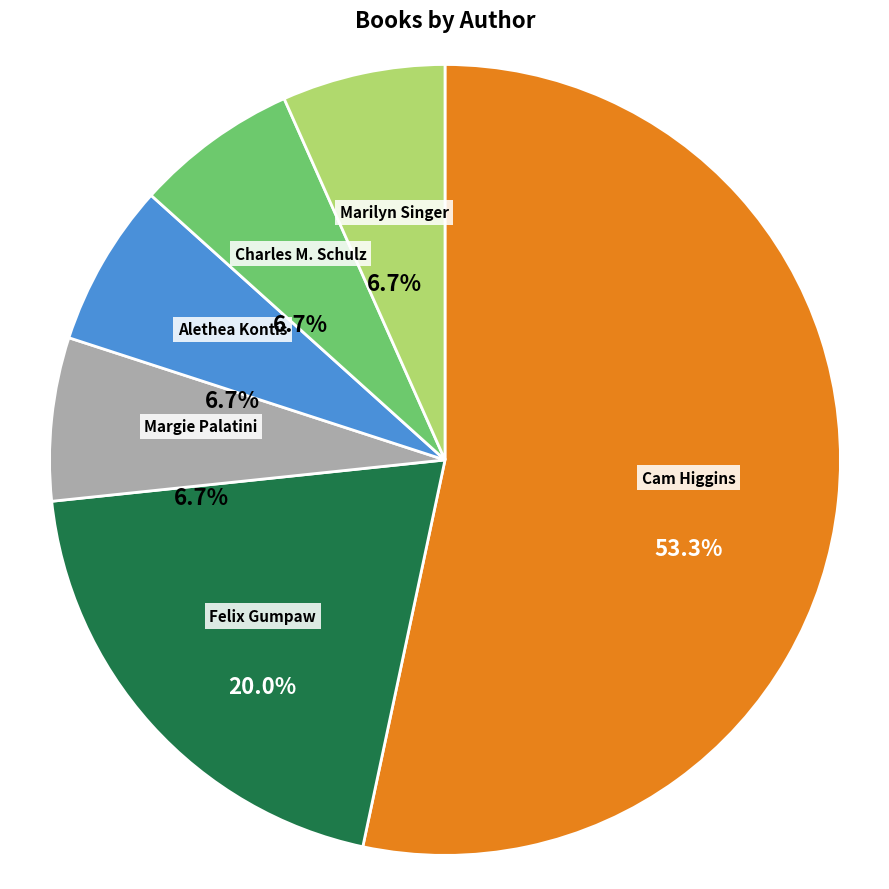

To the nearest percent, what is the average slice percentage?

17%